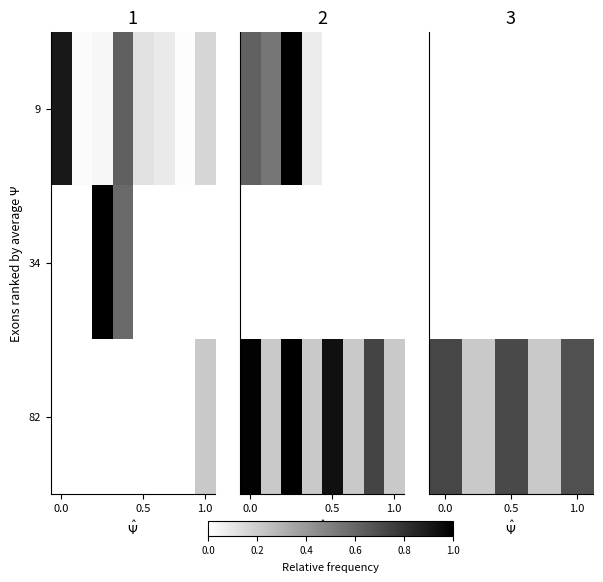

What is the spread (max minus min) of values at 0.5?

0.7